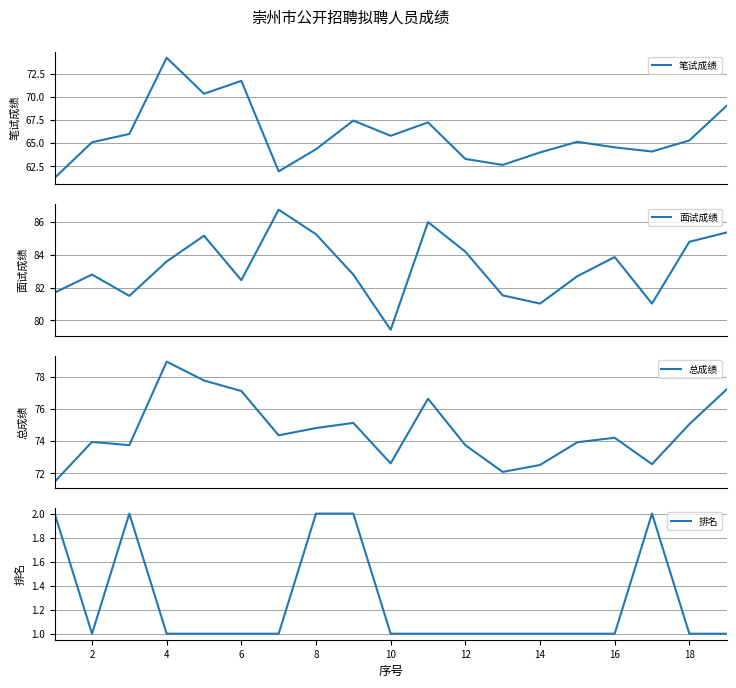

True or false: 排名 has a value of 1 at 10.

True